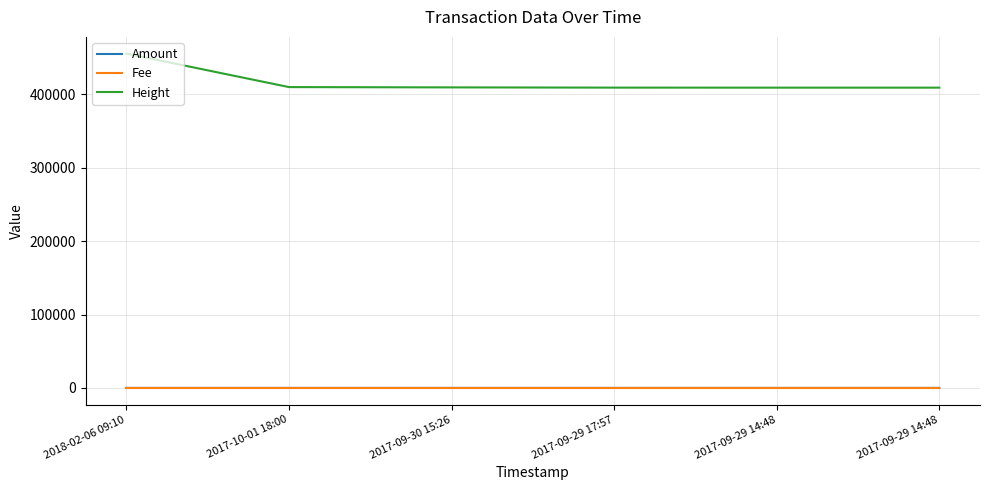

What are all the series names shown in the legend?

Amount, Fee, Height